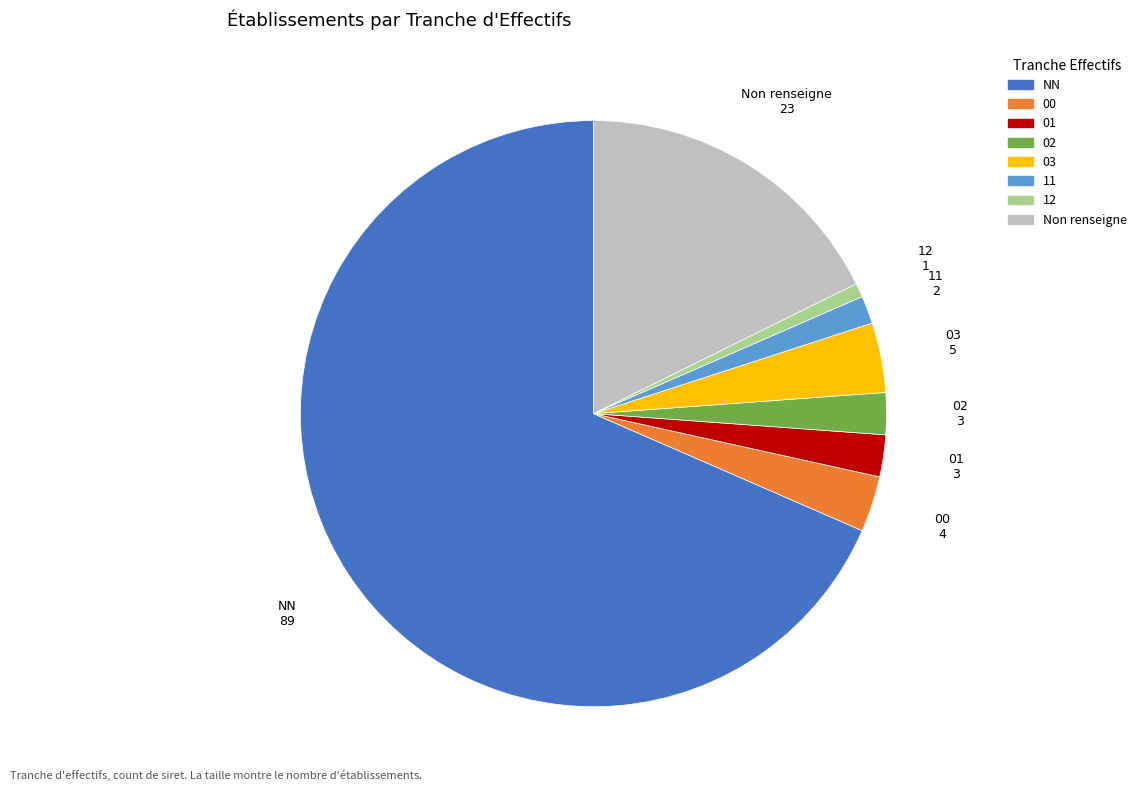

Count the number of slices in the pie.

8